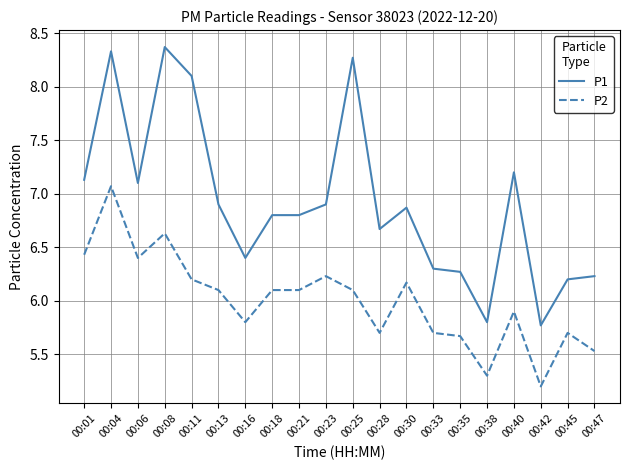

Does the chart display data point markers on the line(s)?

No